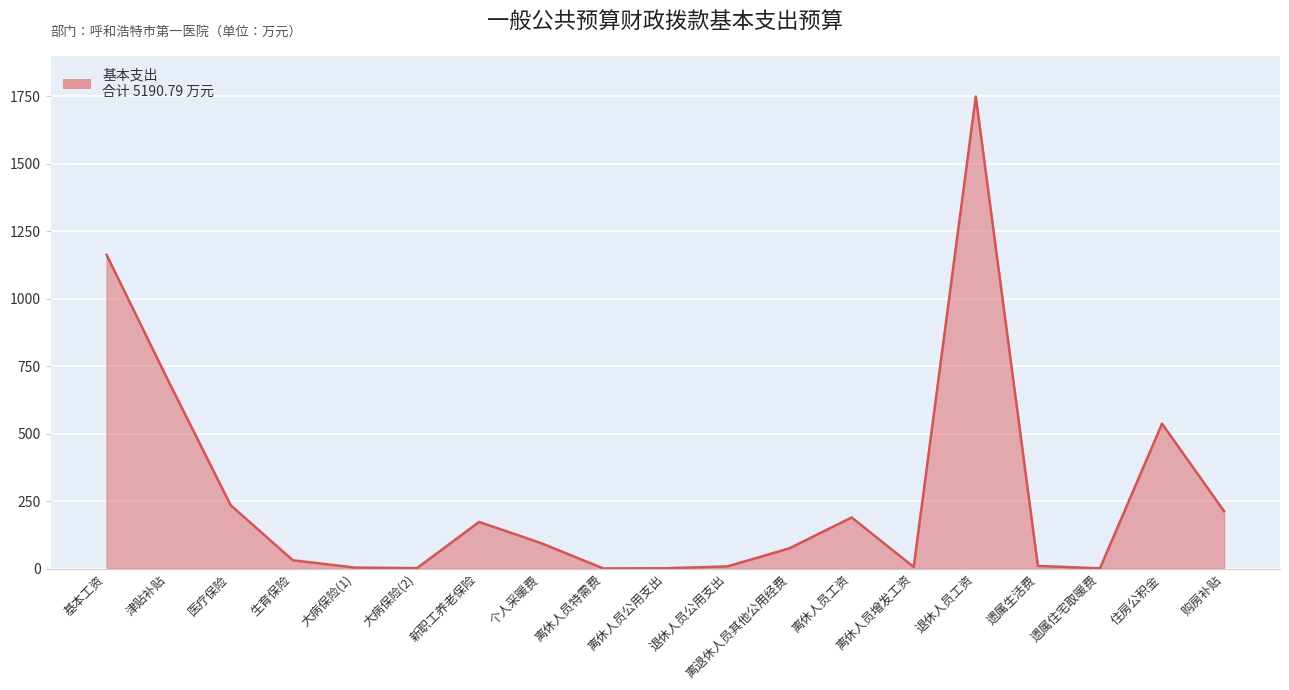

What is the smallest value displayed?

1.1